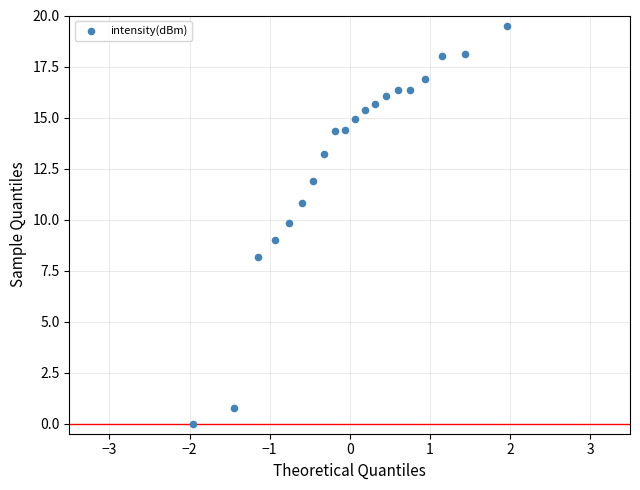

What is the range of X values (max minus min)?

3.9